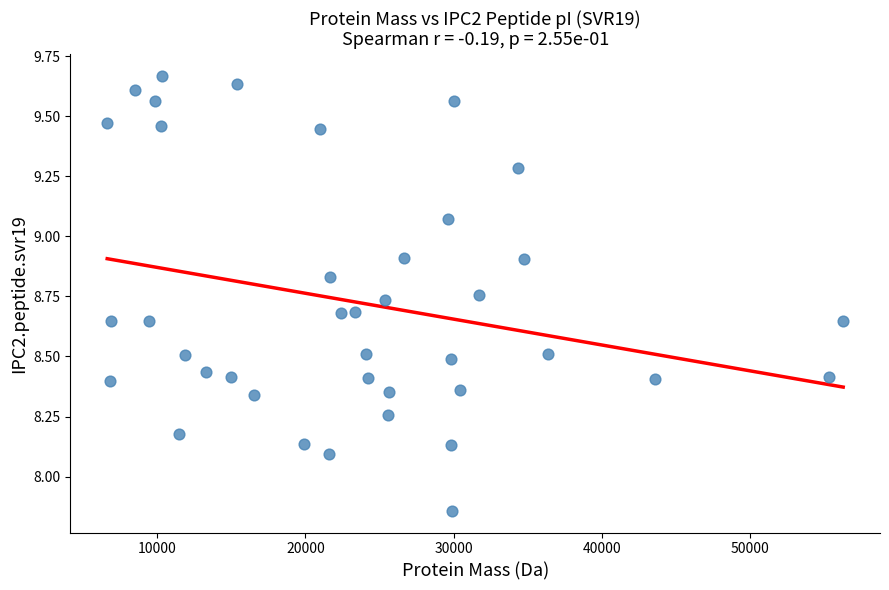

What is the range of Y values (max minus min)?

1.8